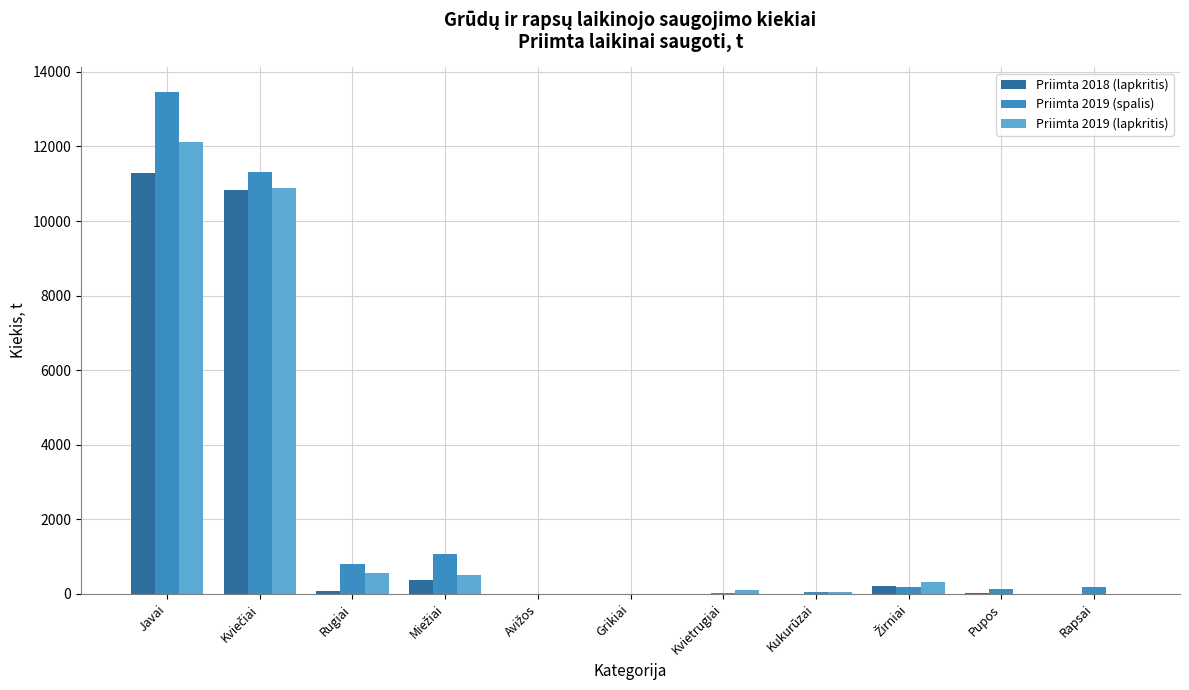

What is the maximum value shown in the chart?

13448.6